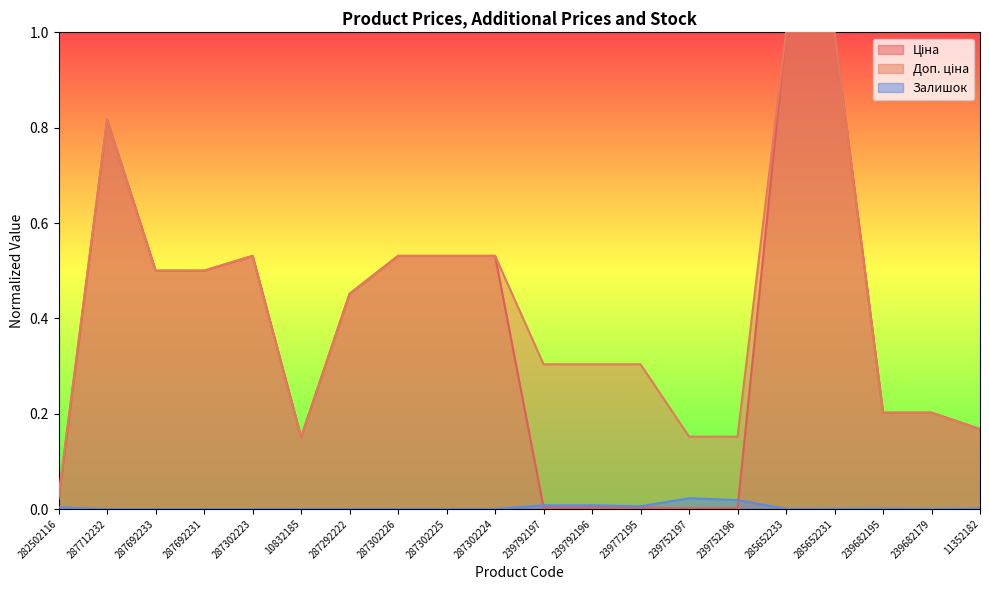

True or false: Ціна and Доп. ціна cross at least once.

False